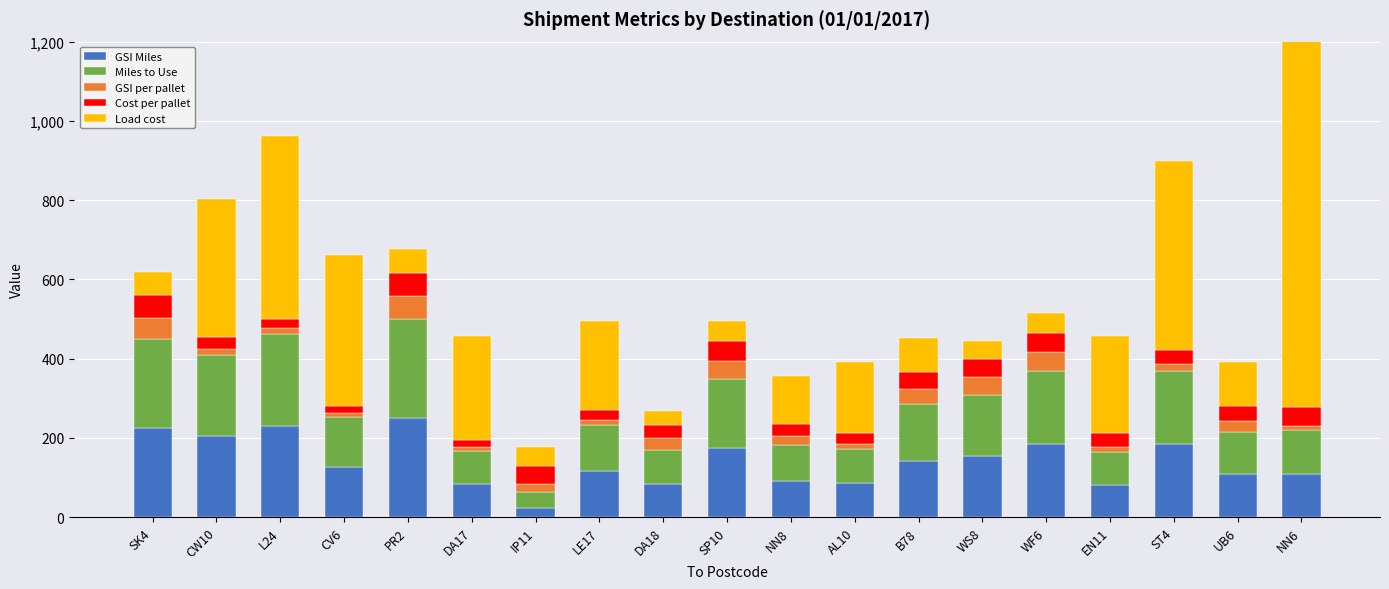

Between SK4 and EN11, which is larger?

SK4